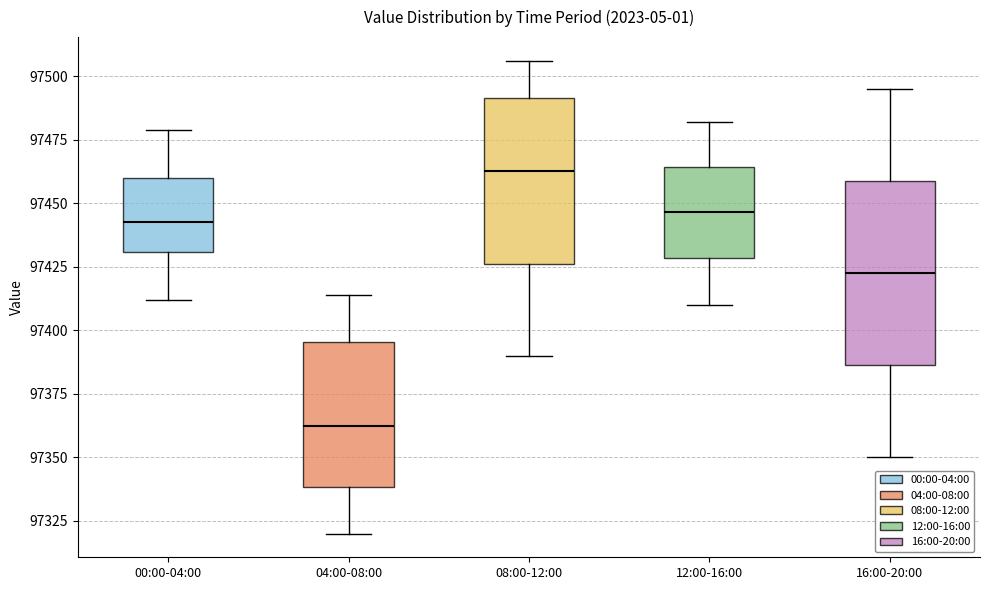

Which box is the tallest, from its lower edge to its upper edge?

16:00-20:00